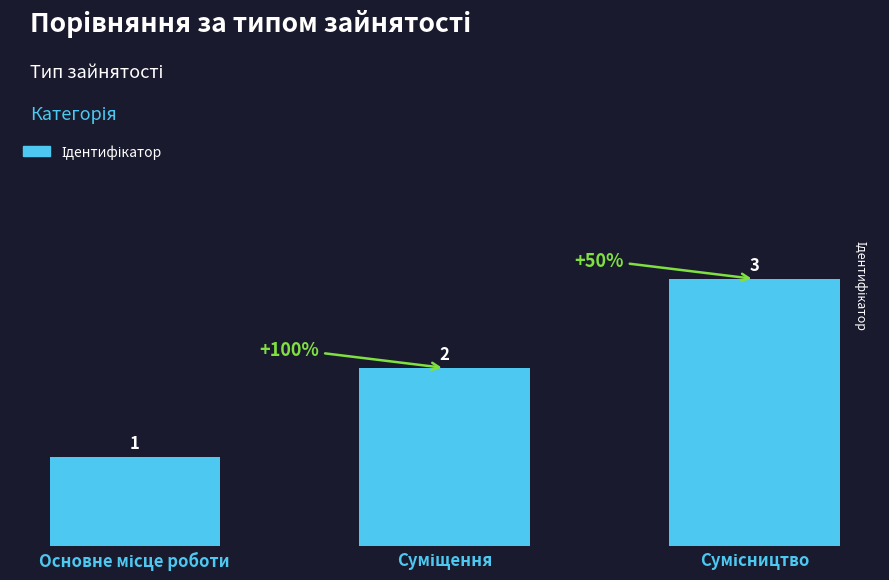

What is the greatest value displayed?

3